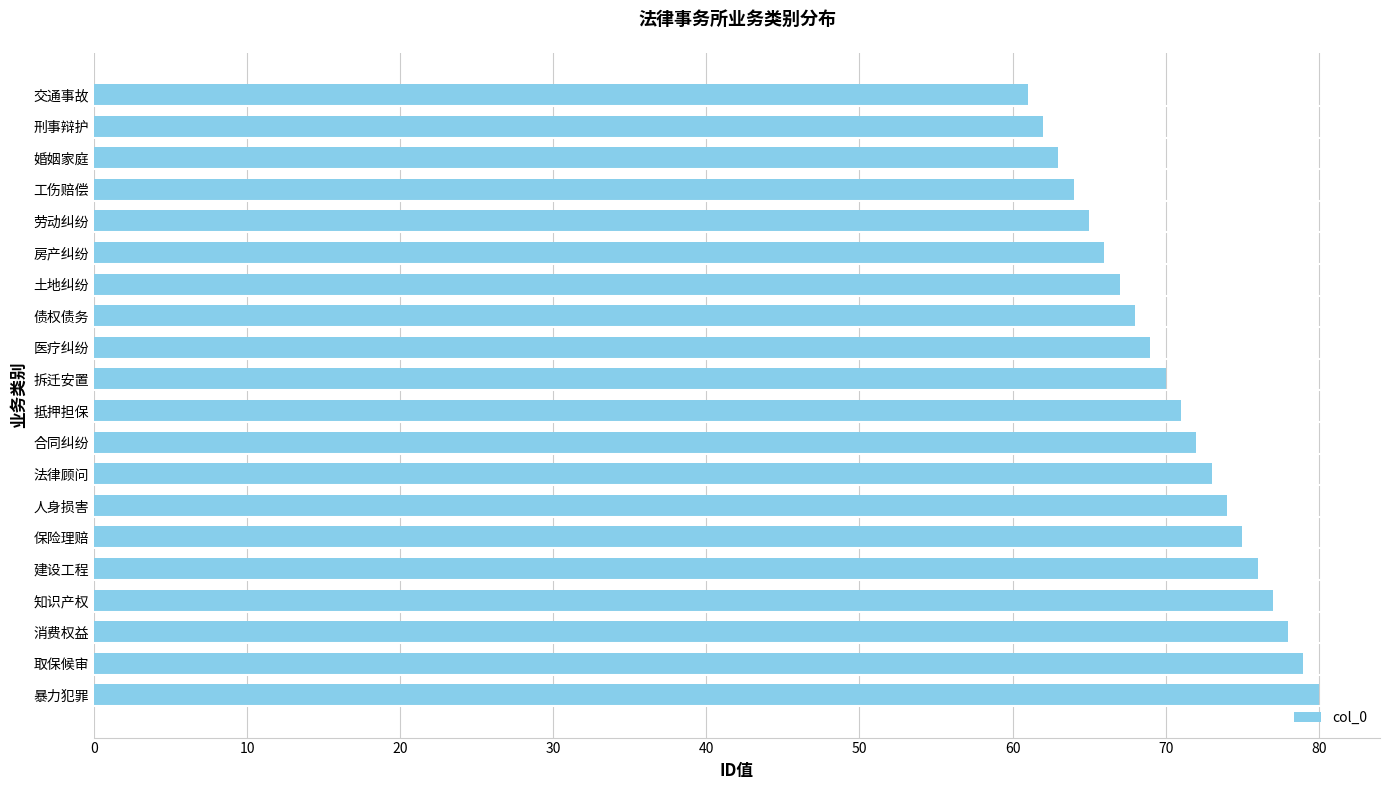

Reading top to bottom, extract all data points from this chart.

61	62	63	64	65	66	67	68	69	70	71	72	73	74	75	76	77	78	79	80